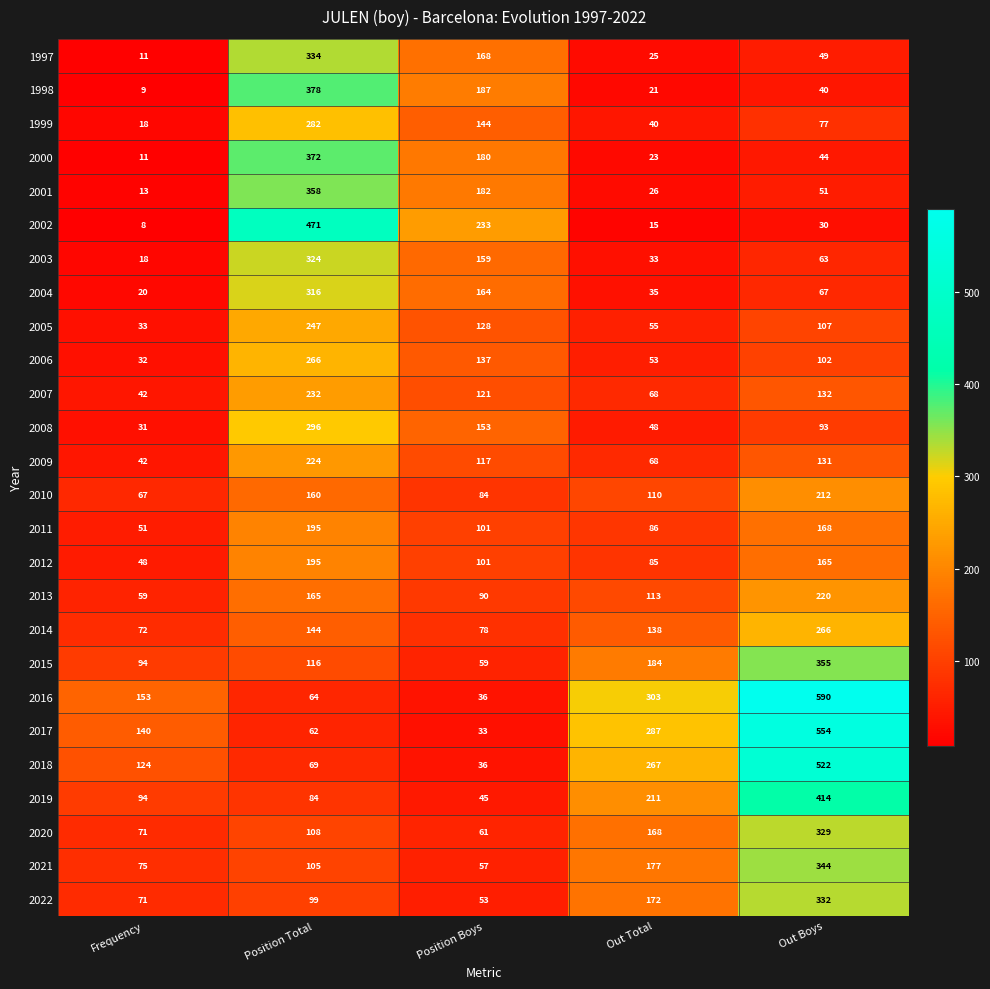

Which series has the widest spread of values?

2016